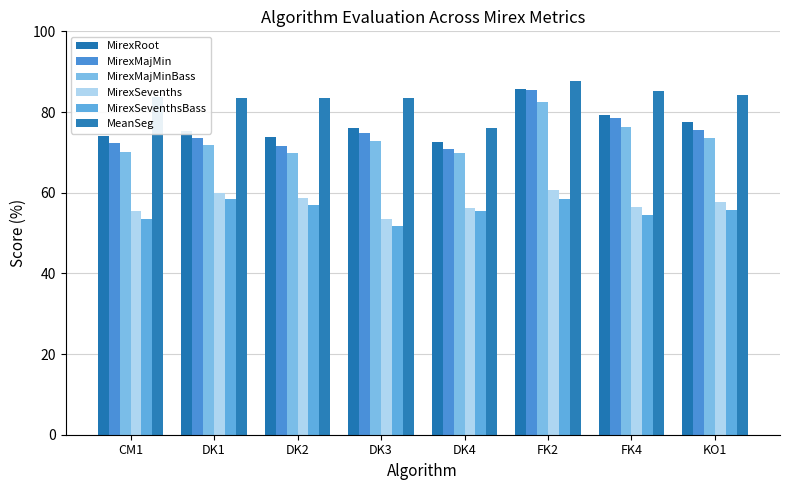

What is the difference between the maximum and minimum values in the MirexRoot series?

13.0